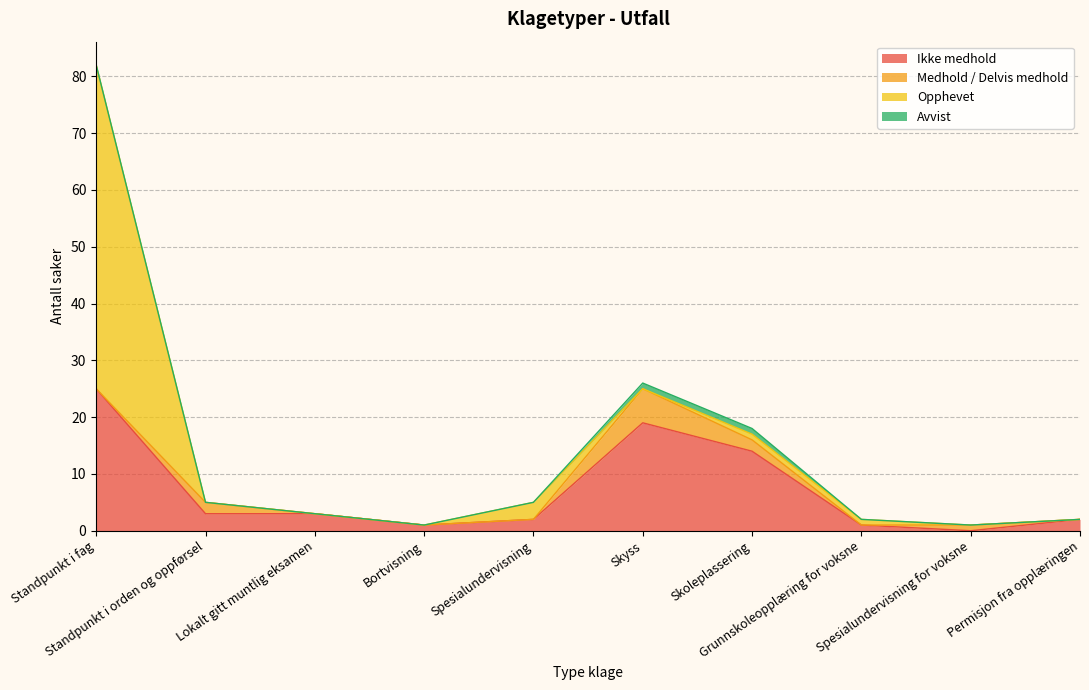

What is the sum of all Medhold / Delvis medhold values?

11